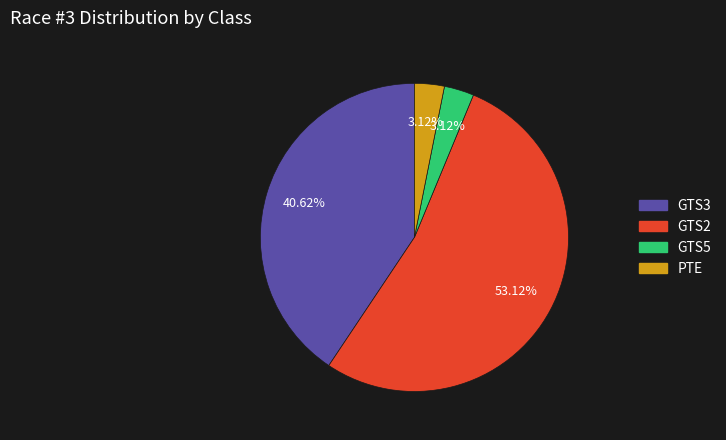

How much of the chart is everything except PTE?

96.9%